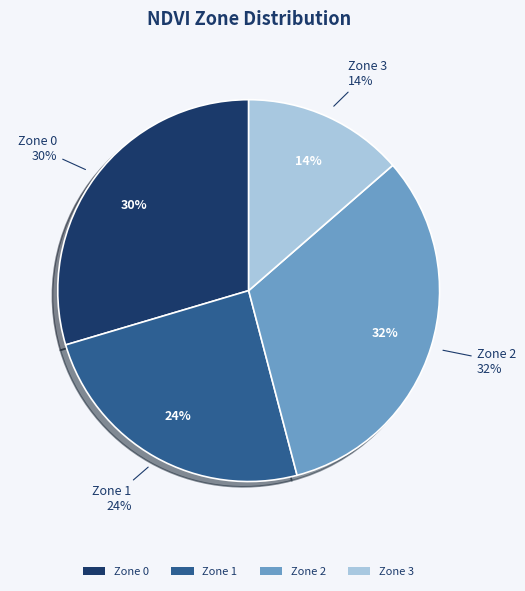

To the nearest percent, what portion does Zone 2 represent?

32%